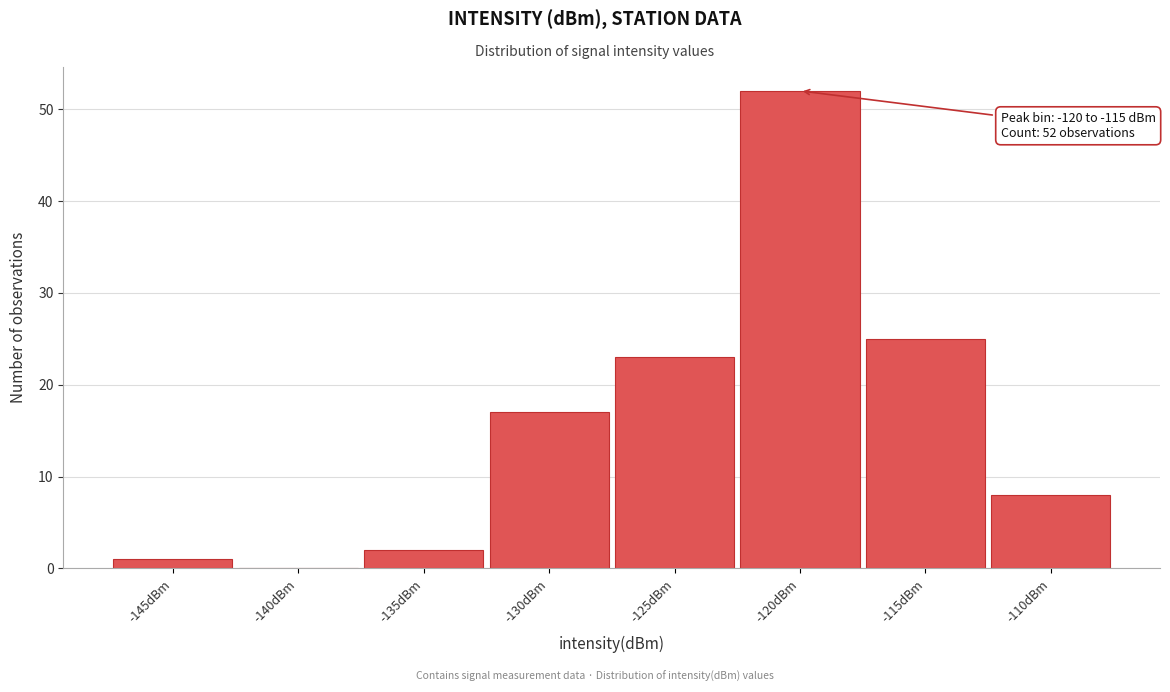

Reading left to right, extract all data points from this chart.

-145dBm=1	-140dBm=0	-135dBm=2	-130dBm=17	-125dBm=23	-120dBm=52	-115dBm=25	-110dBm=8